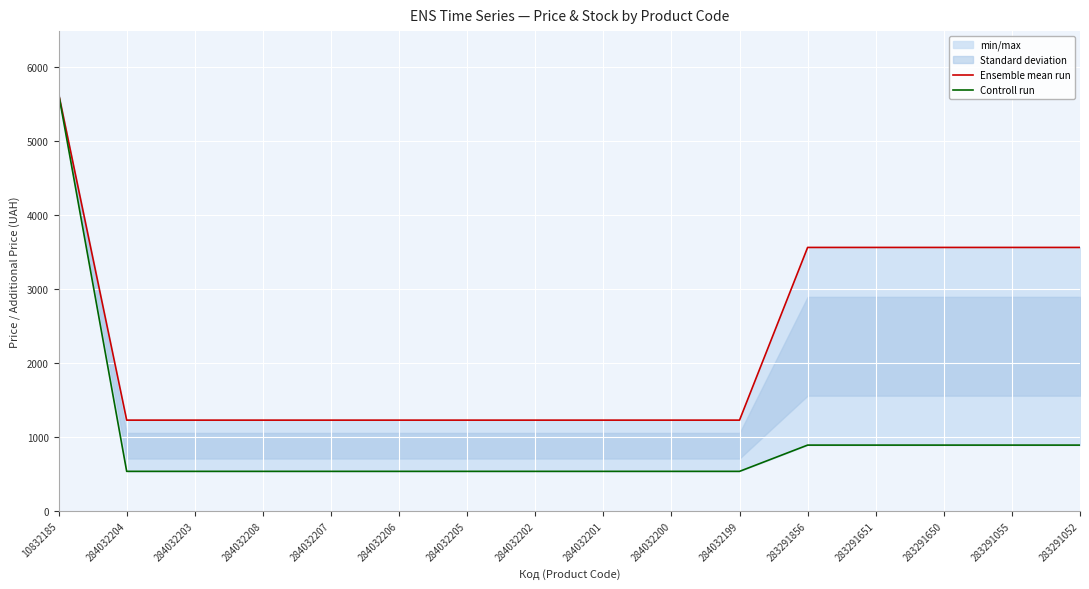

Does the chart display data point markers on the line(s)?

No